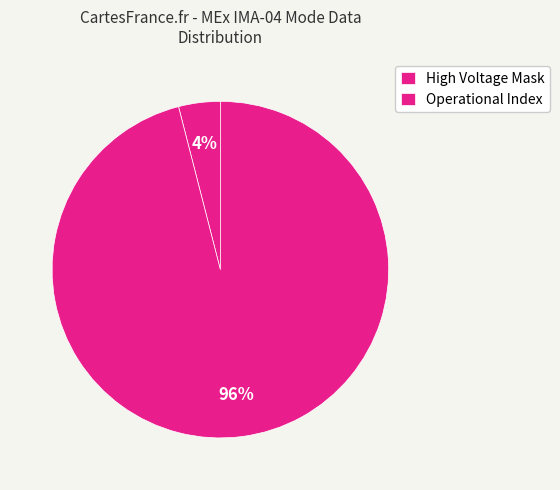

How much of the chart is everything except Operational Index?

4.0%